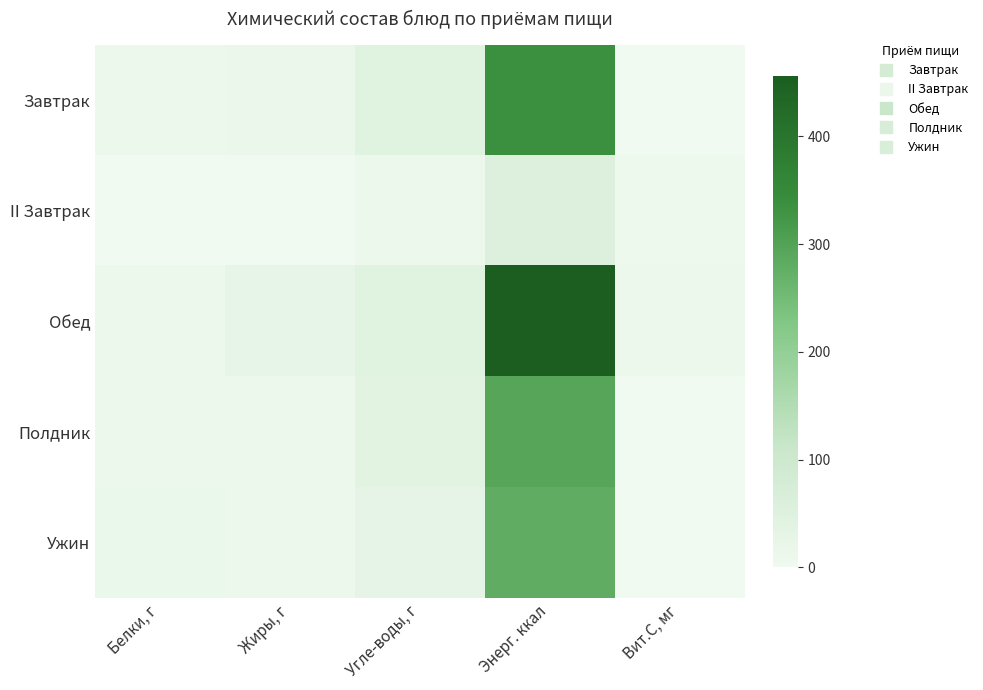

Reading left to right, what are all the values shown in this chart?

Завтрак: Белки, г=7.2	Жиры, г=14.0	Угле-воды, г=45.4	Энерг. ккал=335.8	Вит.С, мг=0.5
II Завтрак: Белки, г=0.5	Жиры, г=0.5	Угле-воды, г=11.7	Энерг. ккал=56.2	Вит.С, мг=4.9
Обед: Белки, г=12.1	Жиры, г=25.0	Угле-воды, г=45.6	Энерг. ккал=456.5	Вит.С, мг=11.7
Полдник: Белки, г=9.1	Жиры, г=10.6	Угле-воды, г=40.6	Энерг. ккал=295.6	Вит.С, мг=0.9
Ужин: Белки, г=14.8	Жиры, г=11.8	Угле-воды, г=28.9	Энерг. ккал=281.6	Вит.С, мг=0.3